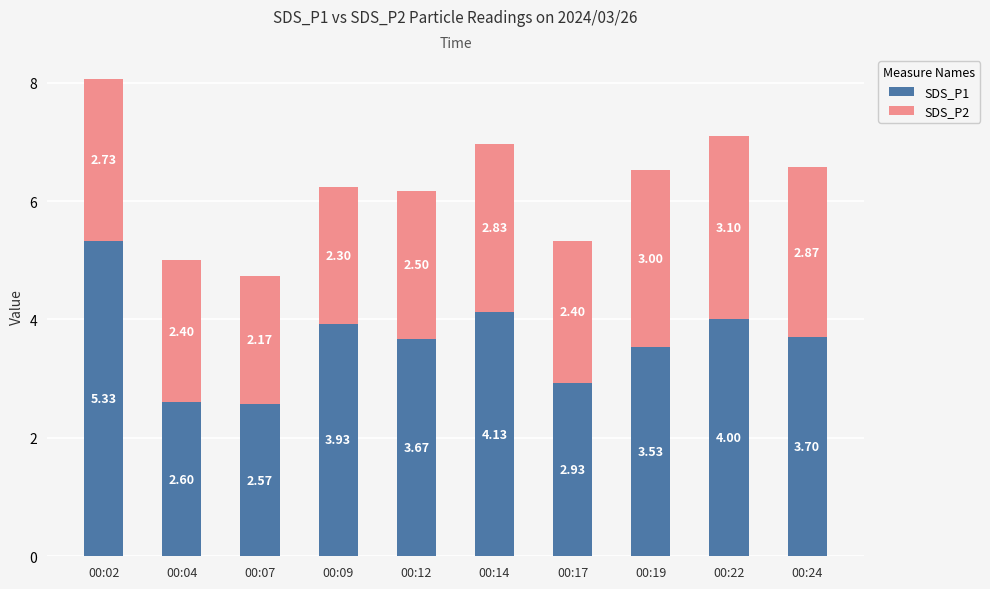

At which category is the sum across all series the highest?

00:02